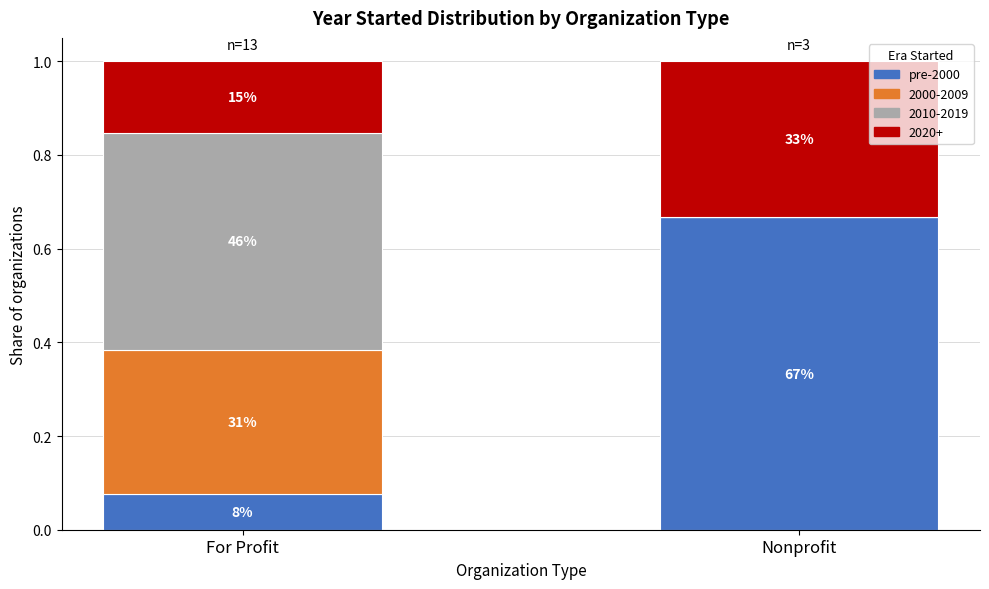

Does the chart contain stacked bars?

Yes